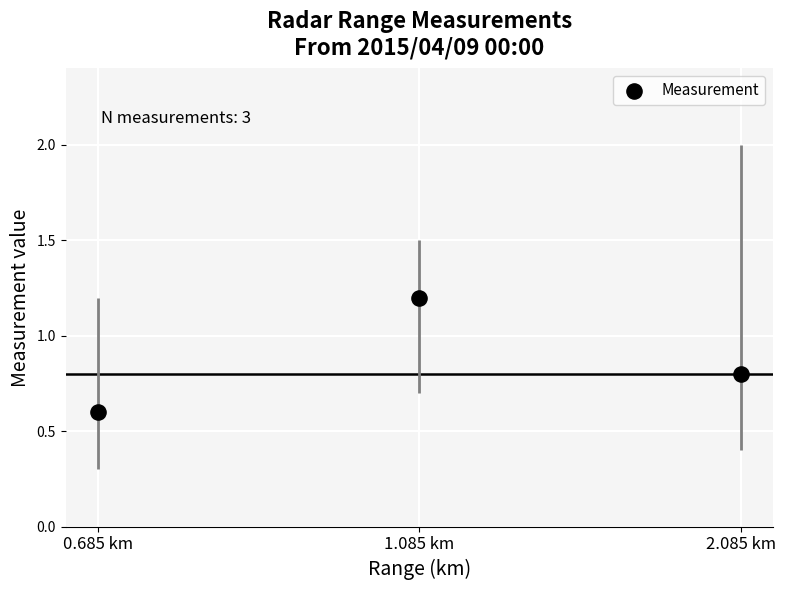

What is the average Y value?

0.9